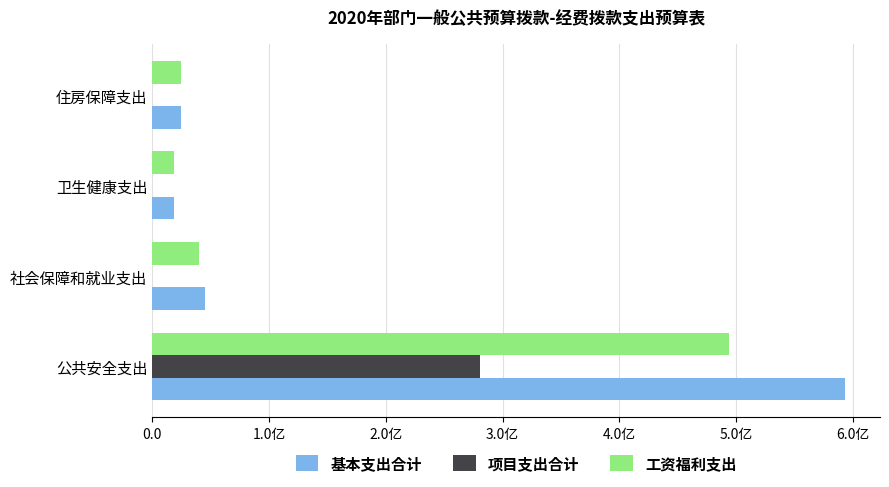

What are all the series names shown in the legend?

基本支出合计, 项目支出合计, 工资福利支出